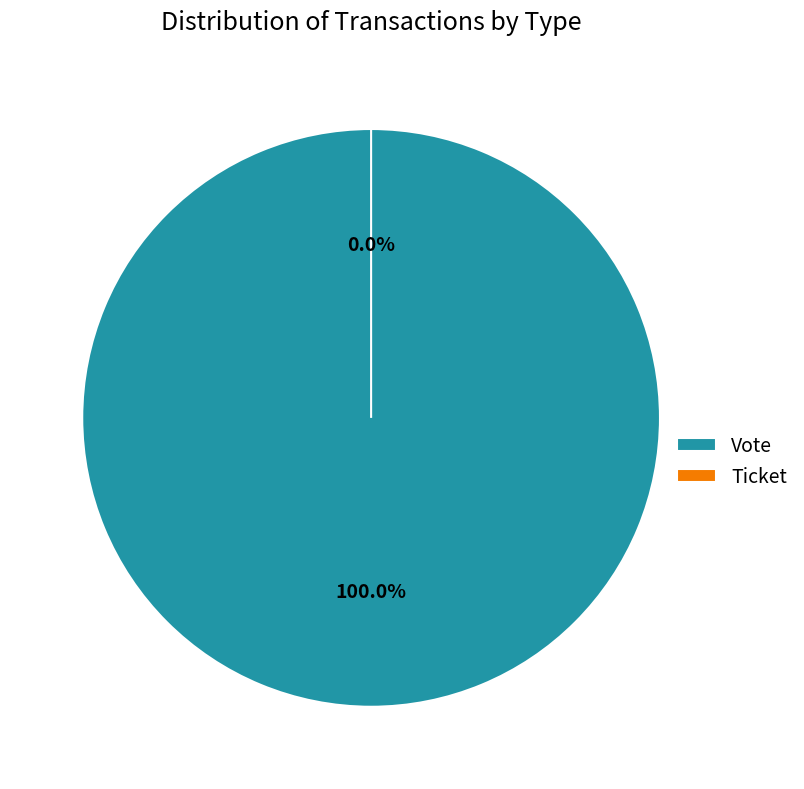

True or false: Ticket accounts for 0% of the total.

True